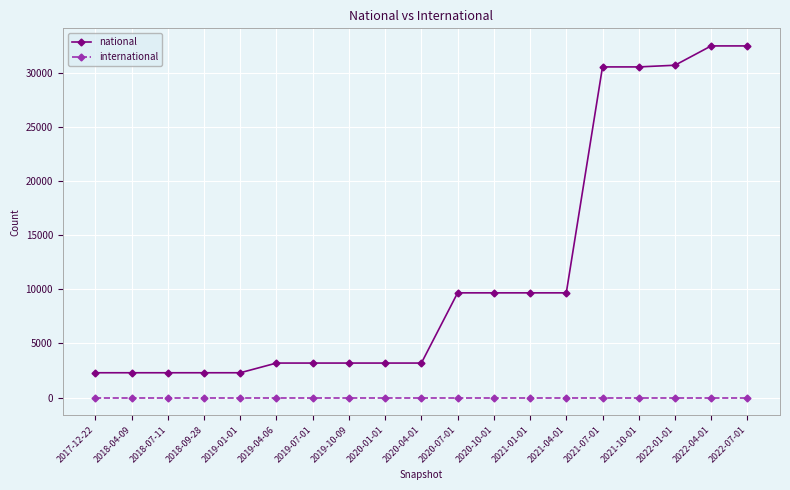

What are all the series names shown in the legend?

national, international